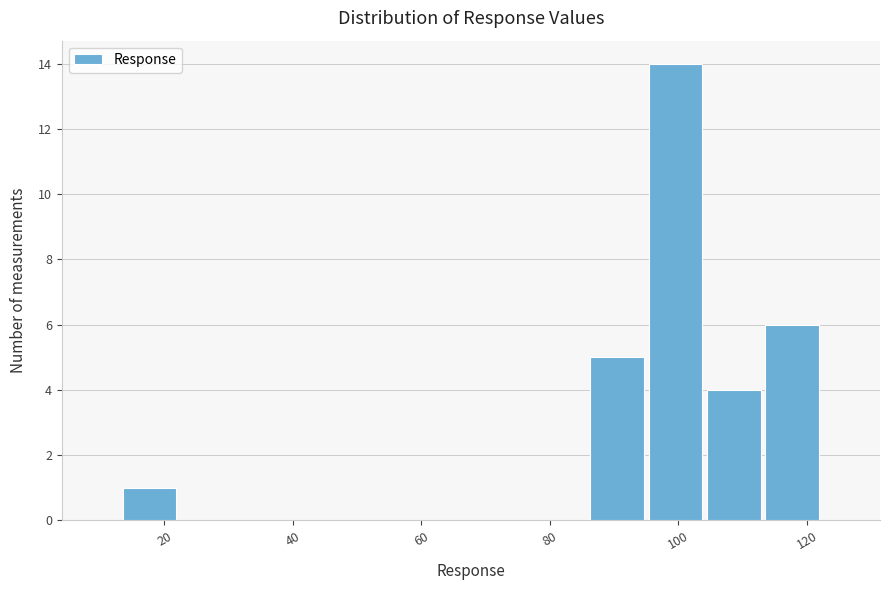

Over which range of the x-axis is the bar tallest?

96 to 104